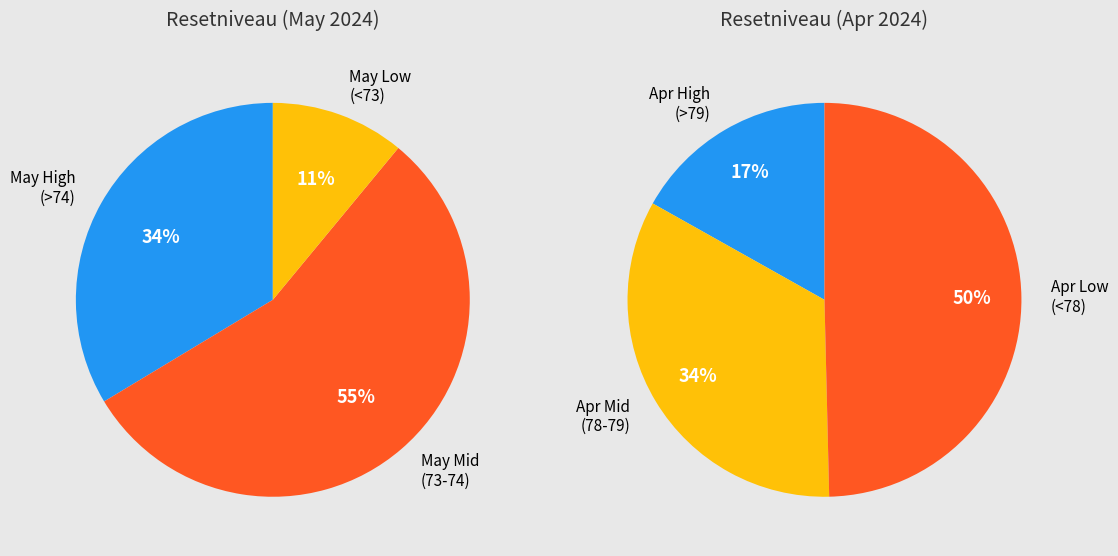

To the nearest percent, what is the difference between the 2024-04-22 and 2024-05-06 slice percentages?

1%